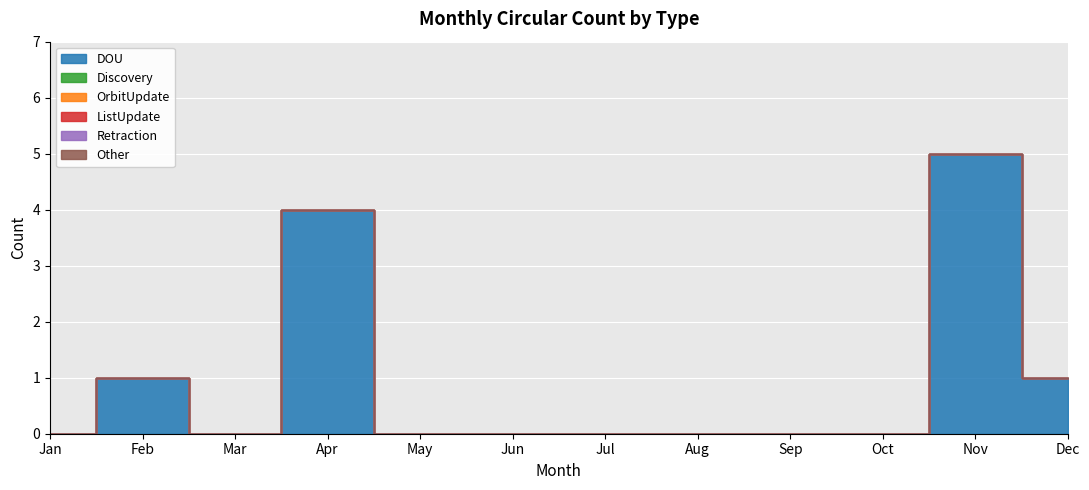

At which label does Discovery reach its minimum?

Jan